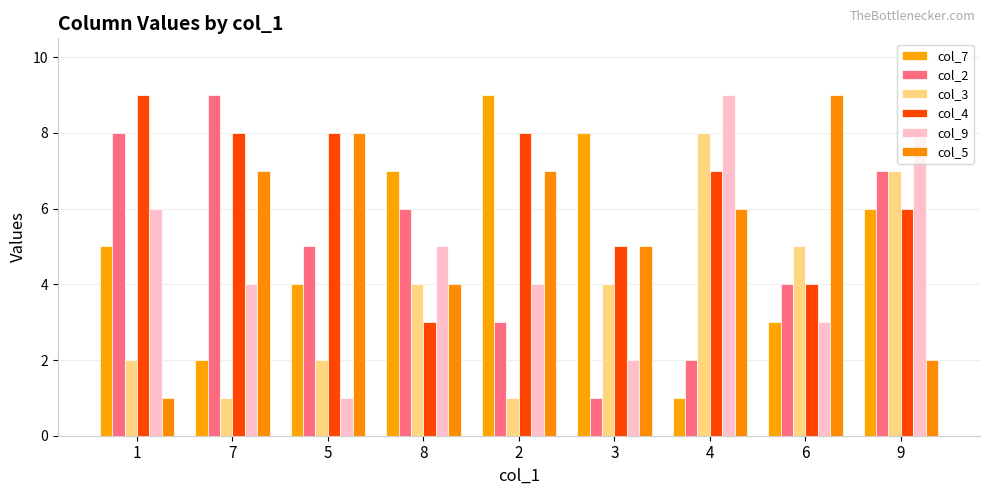

What is the average value of the col_5 series?

5